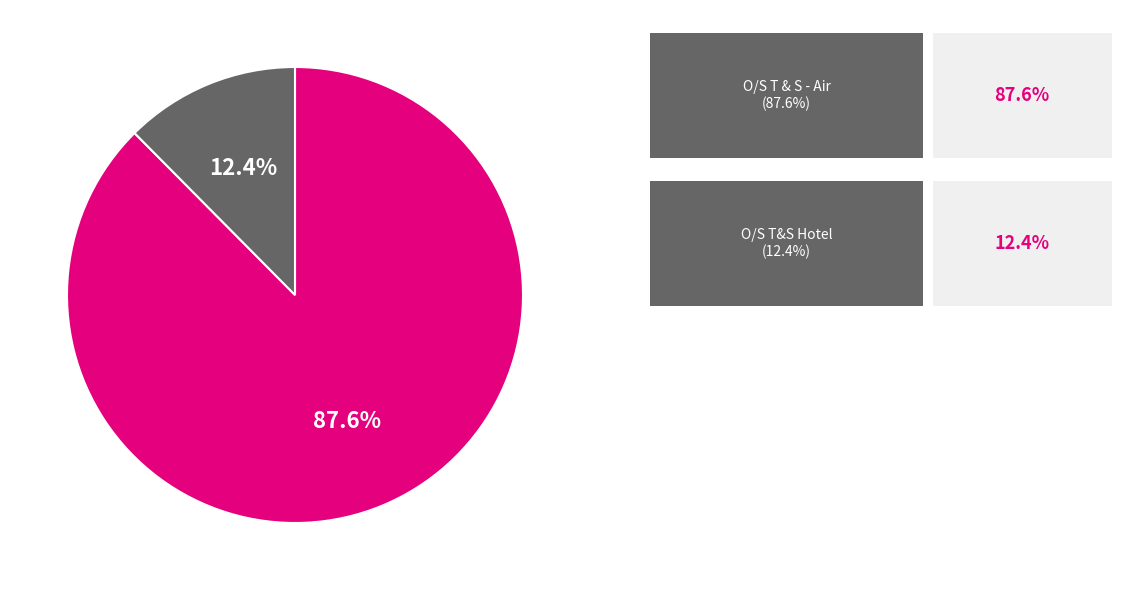

Is there any slice that represents more than half of the pie?

Yes